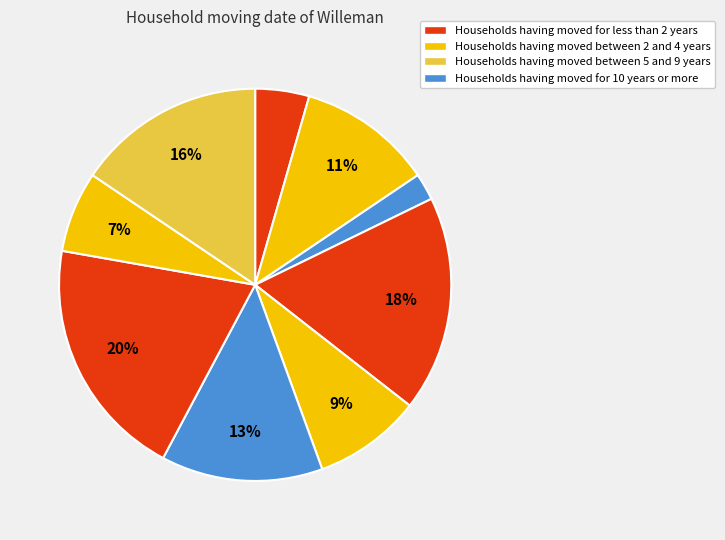

Count the number of slices in the pie.

9